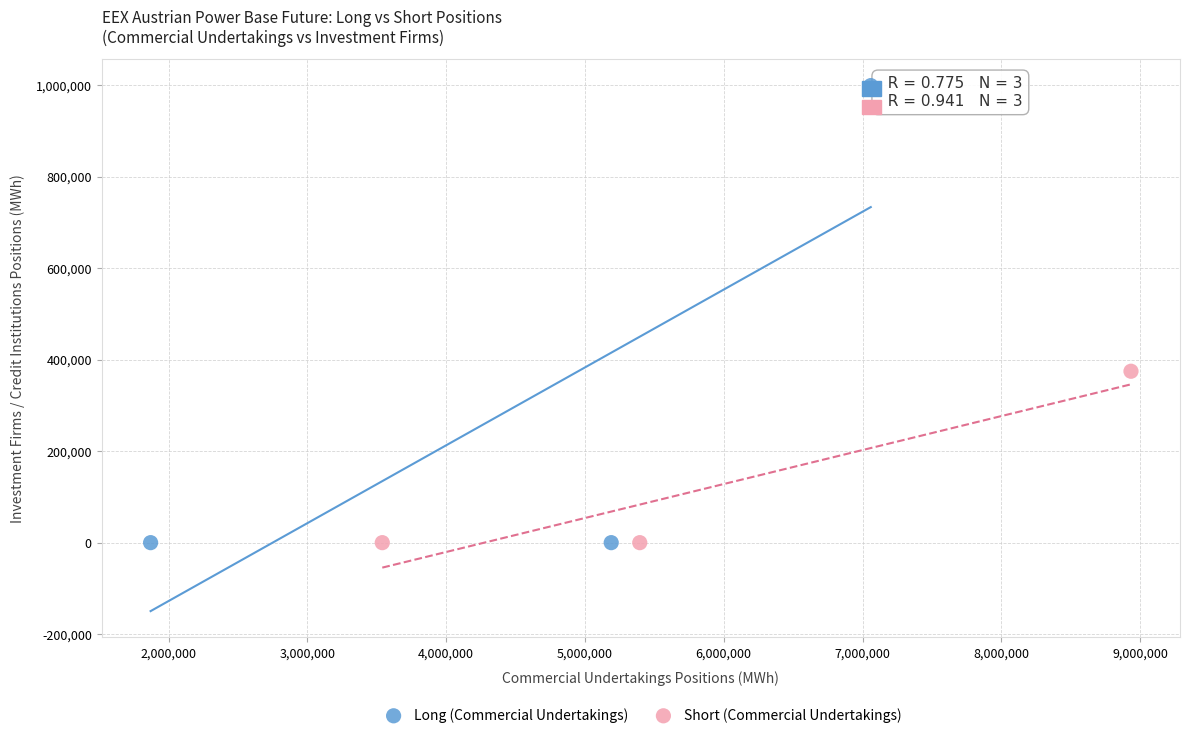

Which series has the widest spread of Y values?

Long (Commercial Undertakings)